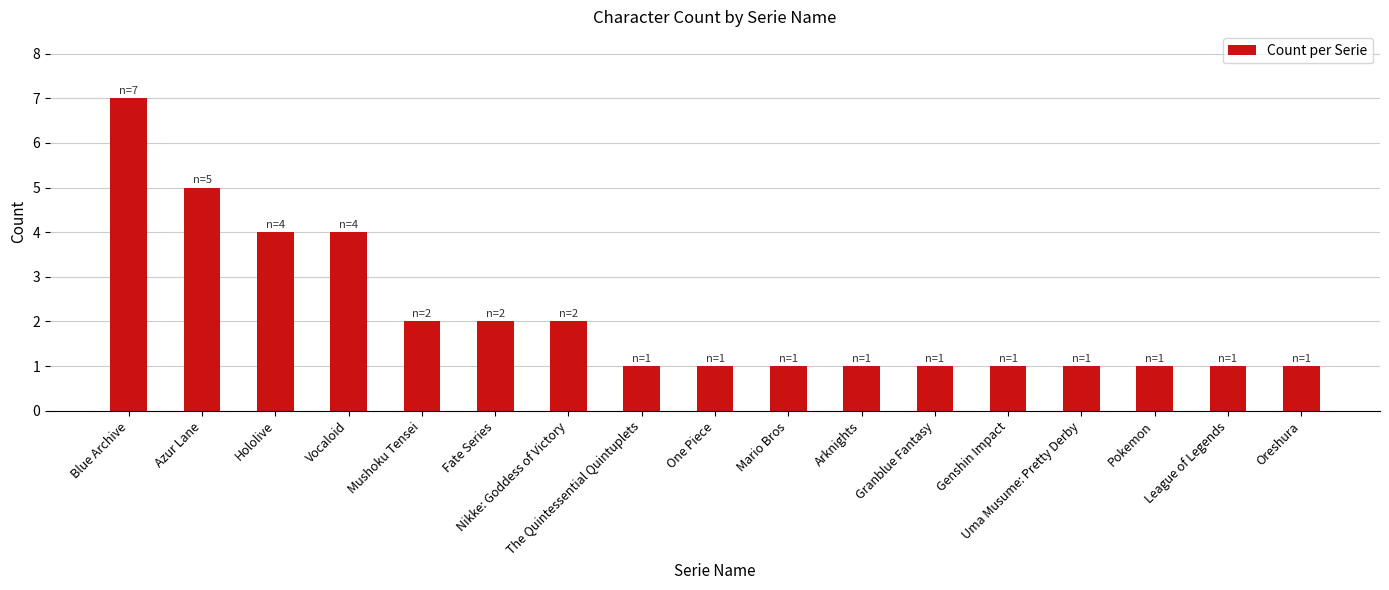

How many series are shown in this chart?

1